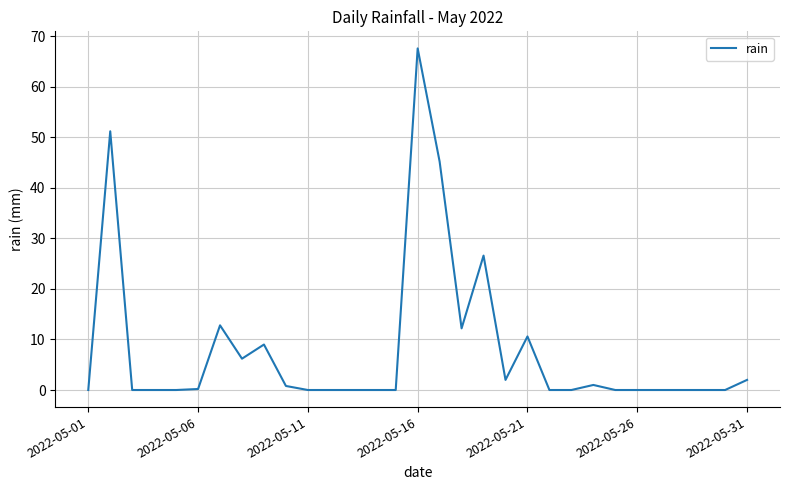

Is this an area chart (filled region under the line)?

No